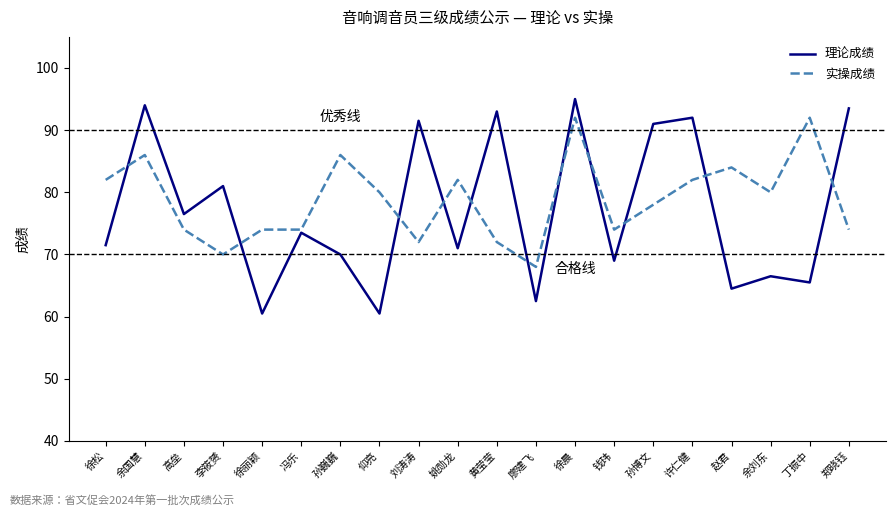

At how many categories does at least one series exceed 65?

20